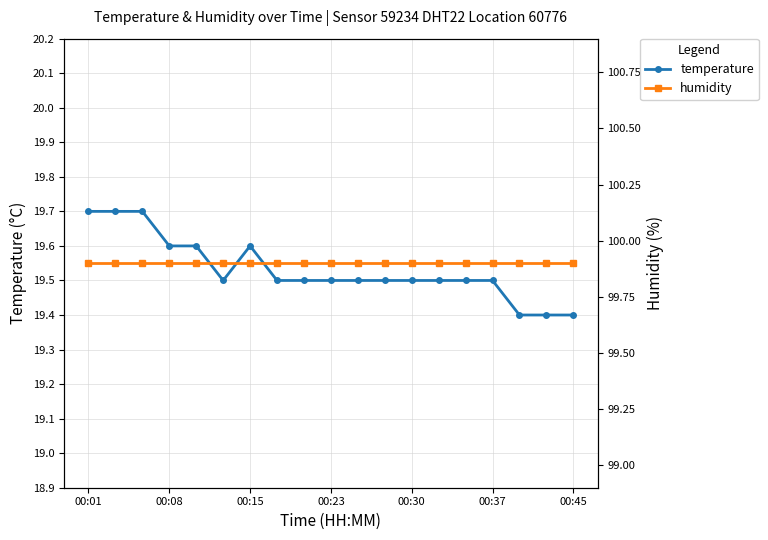

At how many categories does at least one series exceed 63?

19